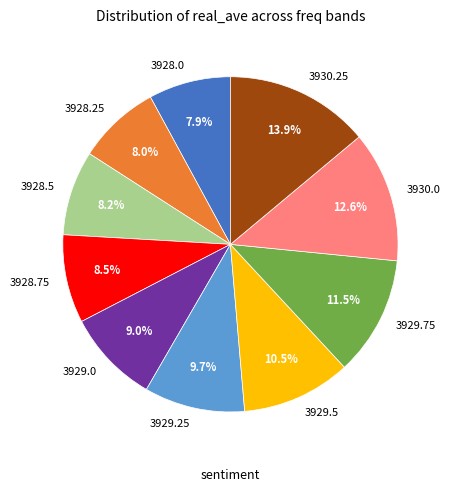

What is the total percentage of 3929.25 and 3928.75?

18.2%